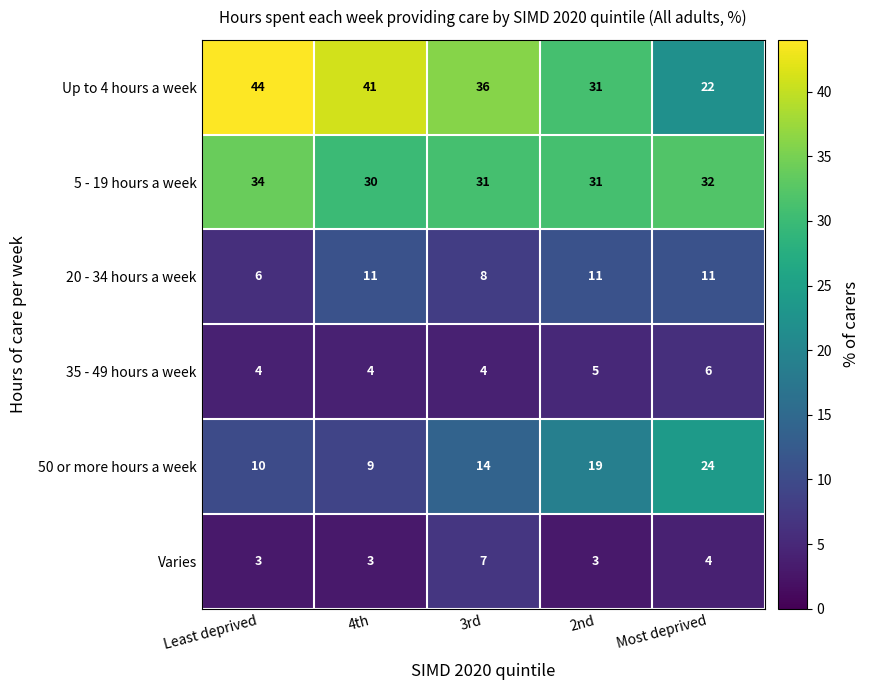

Between 4th and Most deprived, which series saw the biggest shift?

Up to 4 hours a week